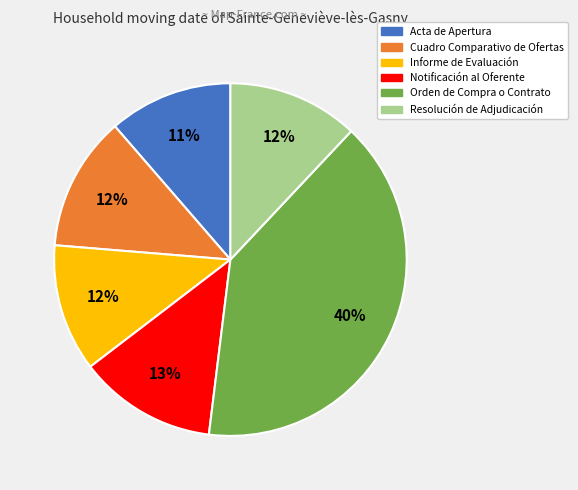

To the nearest percent, what is the difference between the largest and smallest slice percentages?

29%